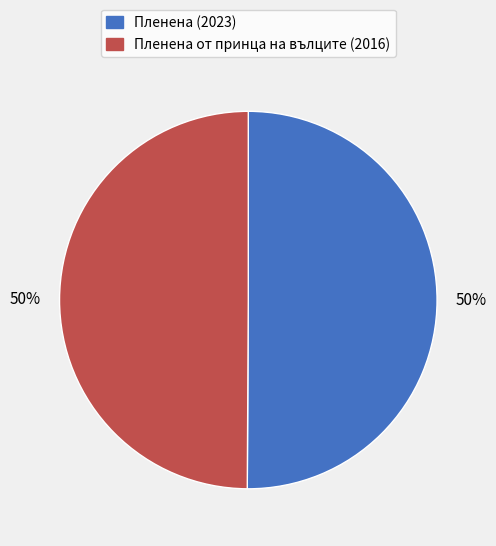

What is the ratio of the value at Пленена от принца на вълците (2016) to the value at Пленена (2023)?

1.0